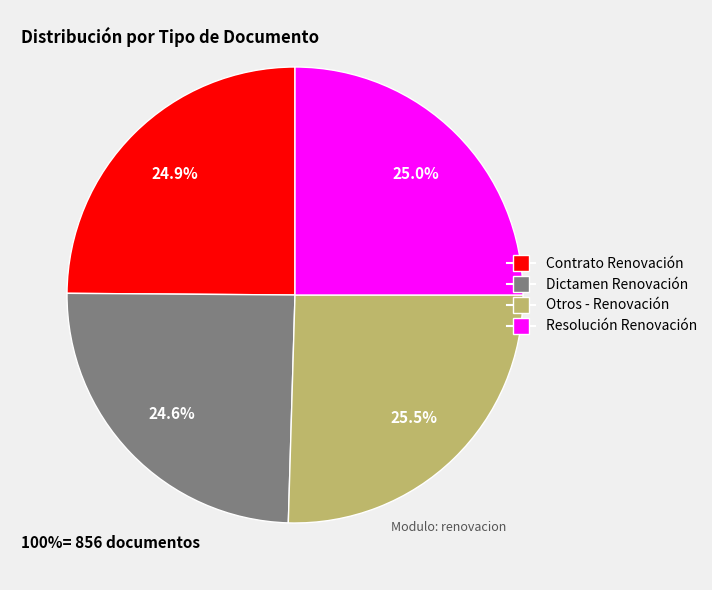

To the nearest percent, what percentage of the pie is Contrato Renovación?

25%